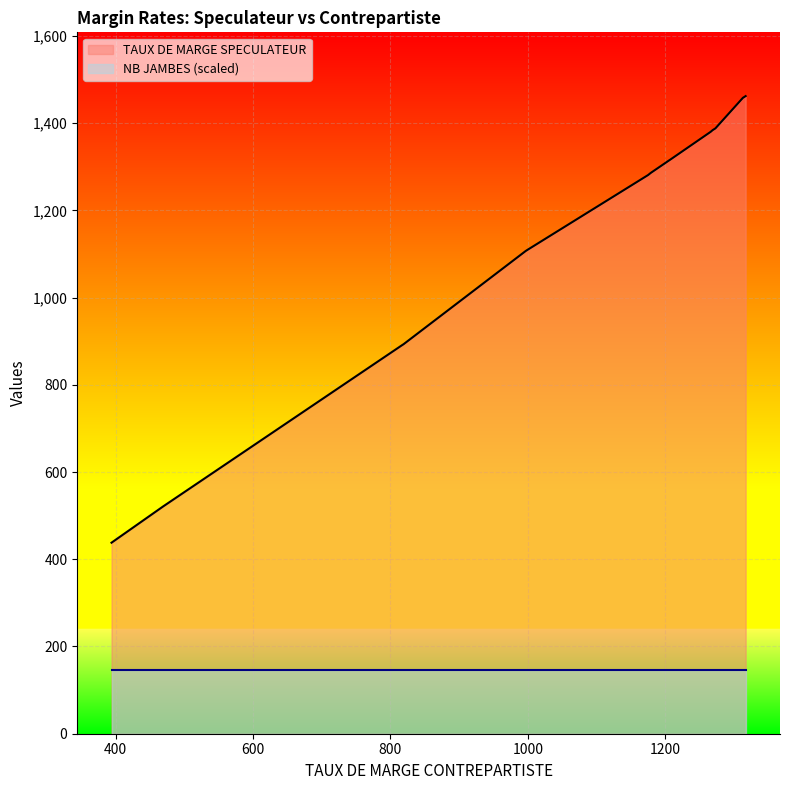

At which label does TAUX DE MARGE SPECULATEUR reach its minimum?

394